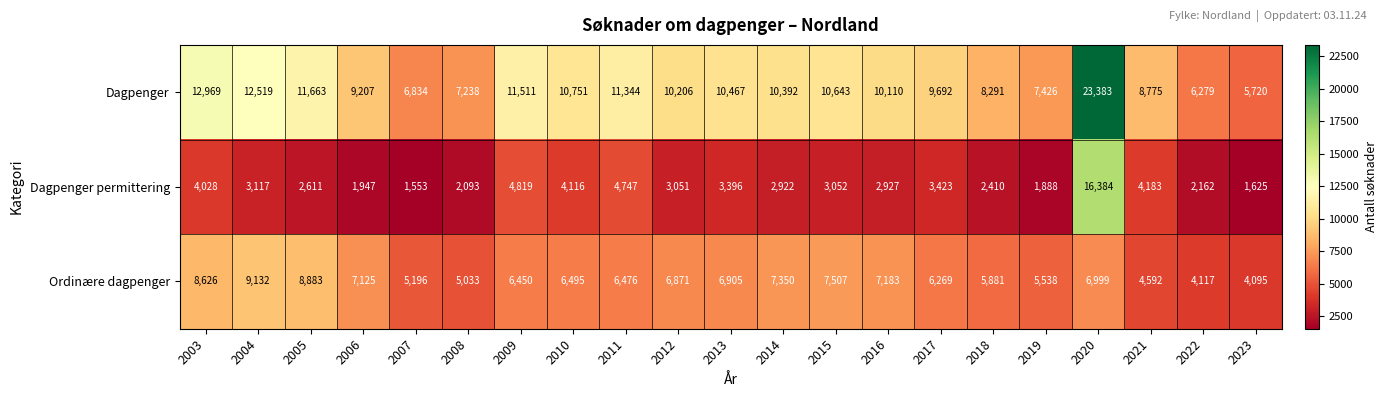

How many distinct data groups are displayed?

3